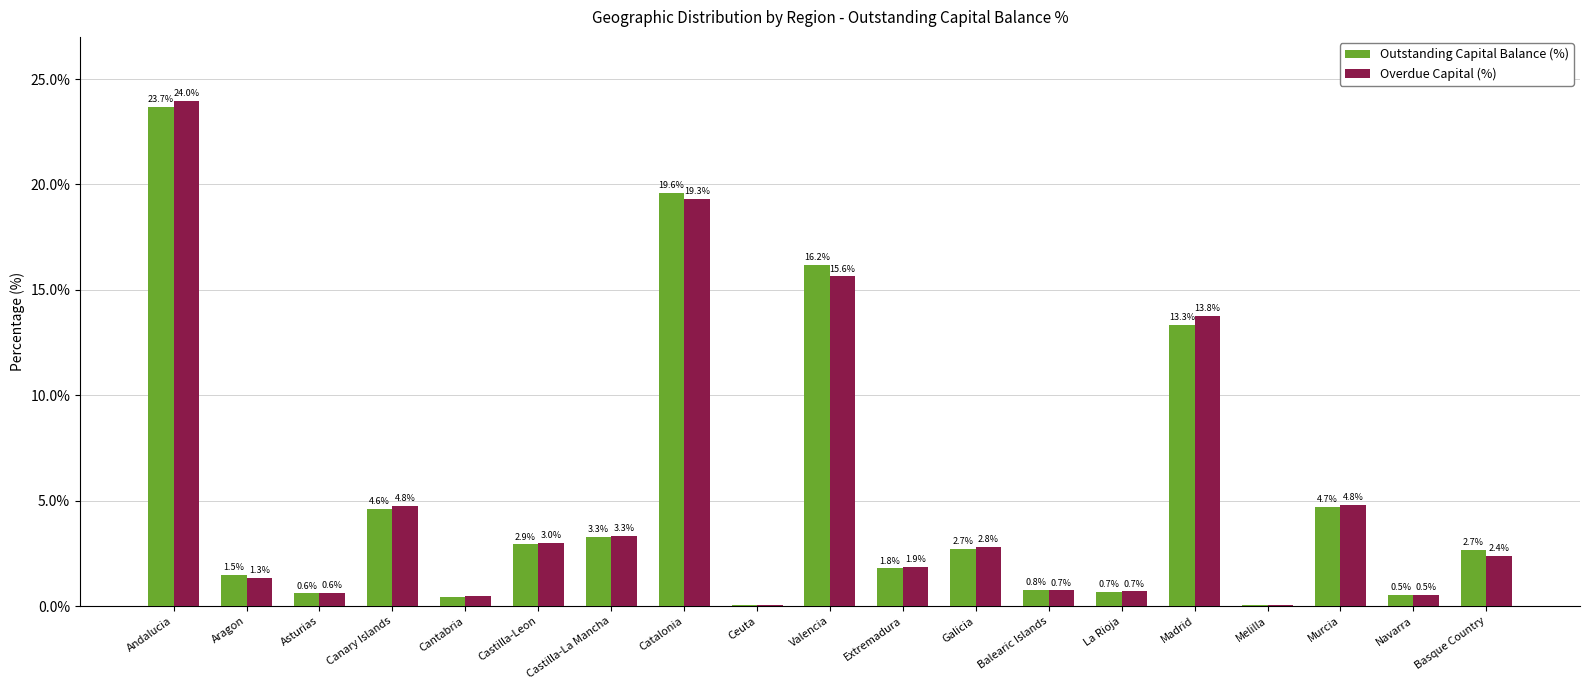

Between Galicia and Basque Country, which series saw the biggest shift?

Overdue Capital (%)